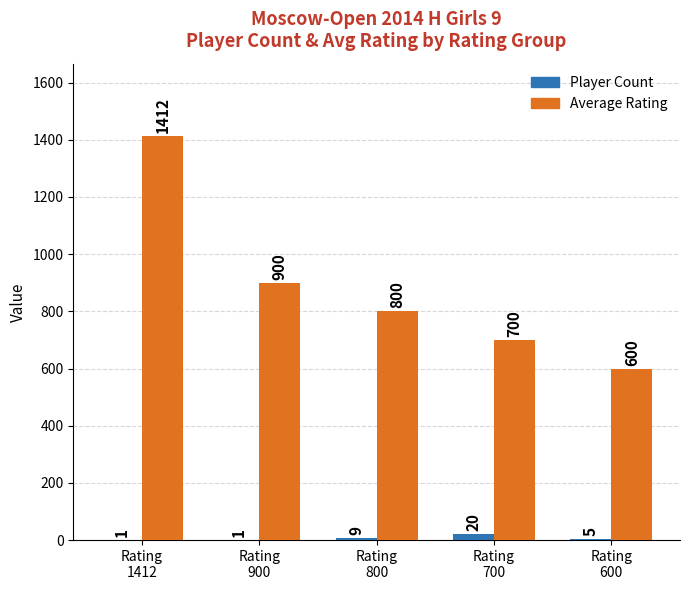

How many data points does each series have?

5